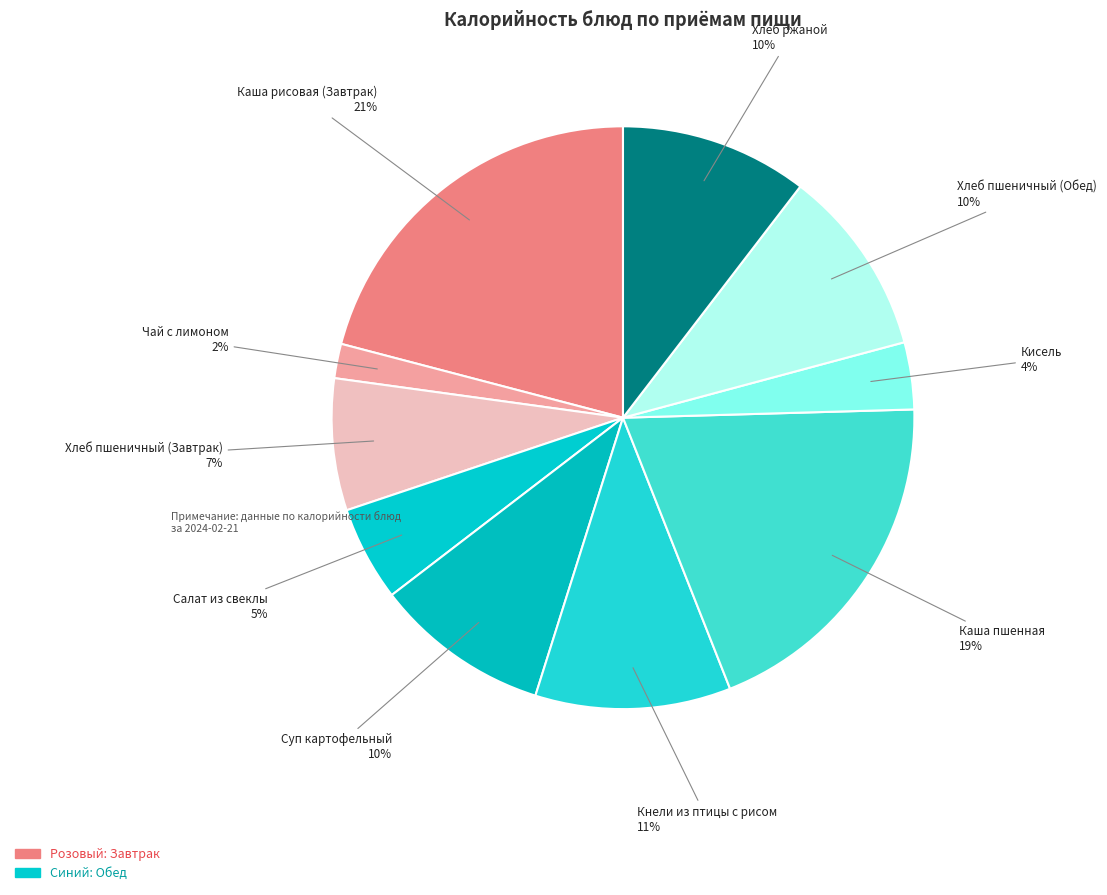

Which has a higher value, Салат из свеклы or Хлеб пшеничный (Завтрак)?

Хлеб пшеничный (Завтрак)